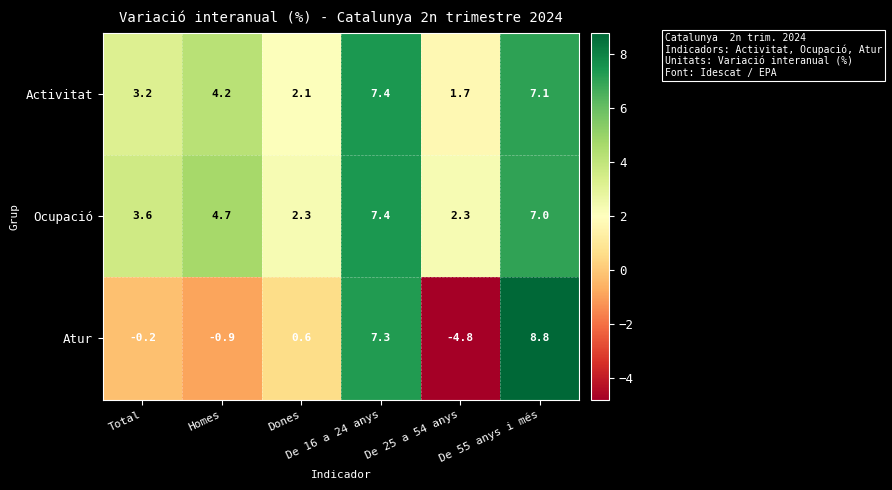

What is the minimum value shown in the chart?

-4.8